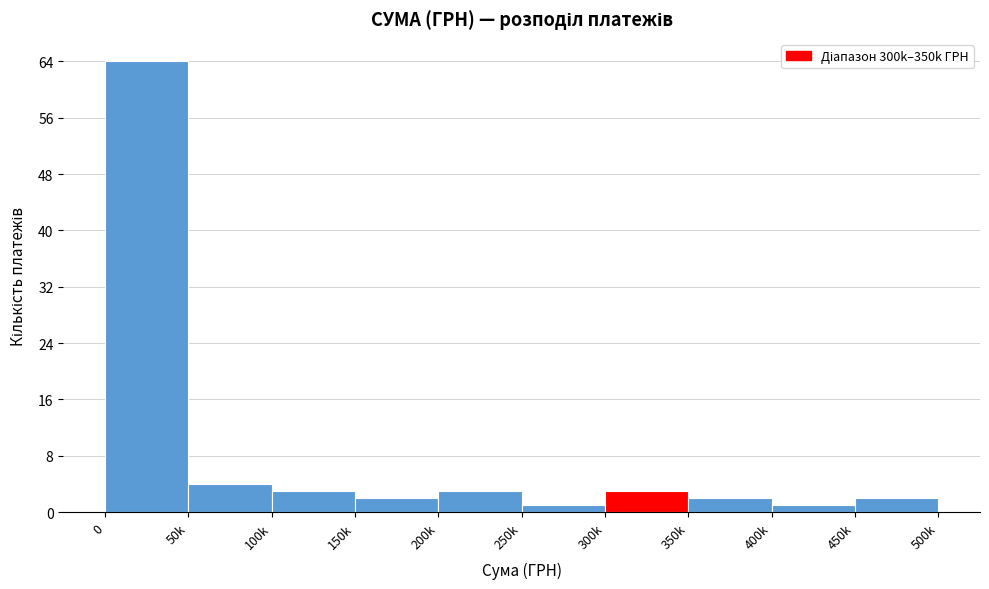

Reading left to right, list all the values displayed in this chart.

64	4	3	2	3	1	3	2	1	2